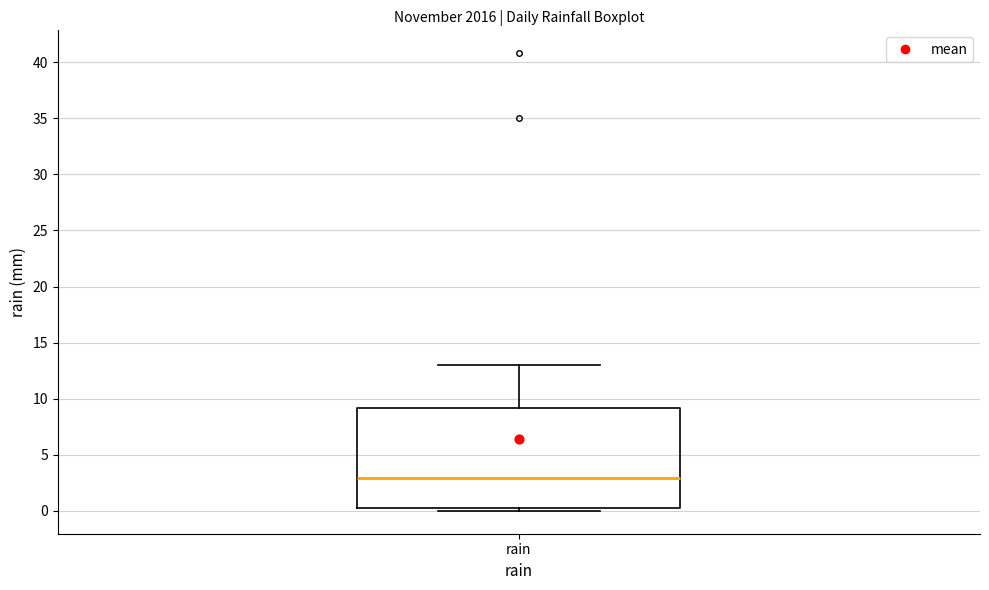

Transcribe this box plot: give where the median line is, the range the box spans, and where the two whiskers end, as read against the y-axis. The values are not printed on the chart, so give them approximately, as read against the axis.

median 3.0, box 0.5 to 9.0, whiskers 0.0 to 13.0